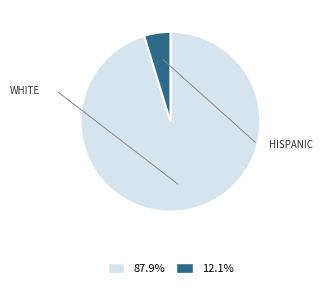

Does any single category account for the majority?

Yes